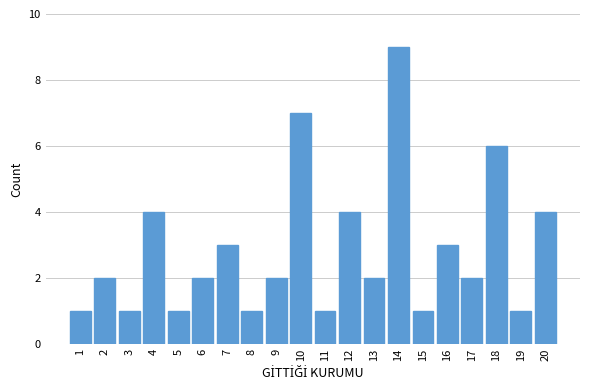

Reading left to right, extract all data points from this chart.

1=1	2=2	3=1	4=4	5=1	6=2	7=3	8=1	9=2	10=7	11=1	12=4	13=2	14=9	15=1	16=3	17=2	18=6	19=1	20=4